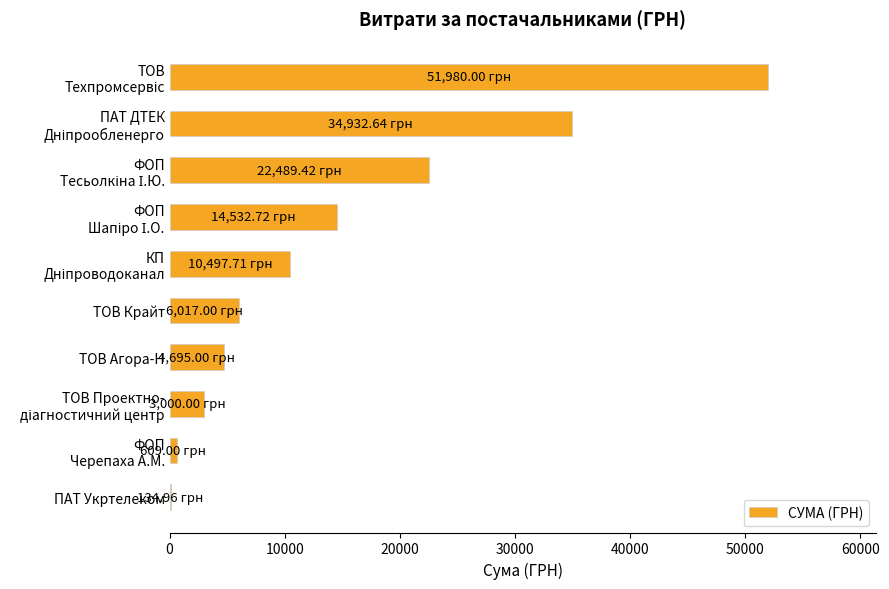

Which has a higher value, ТОВ Крайт or ТОВ Агора-Н?

ТОВ Крайт